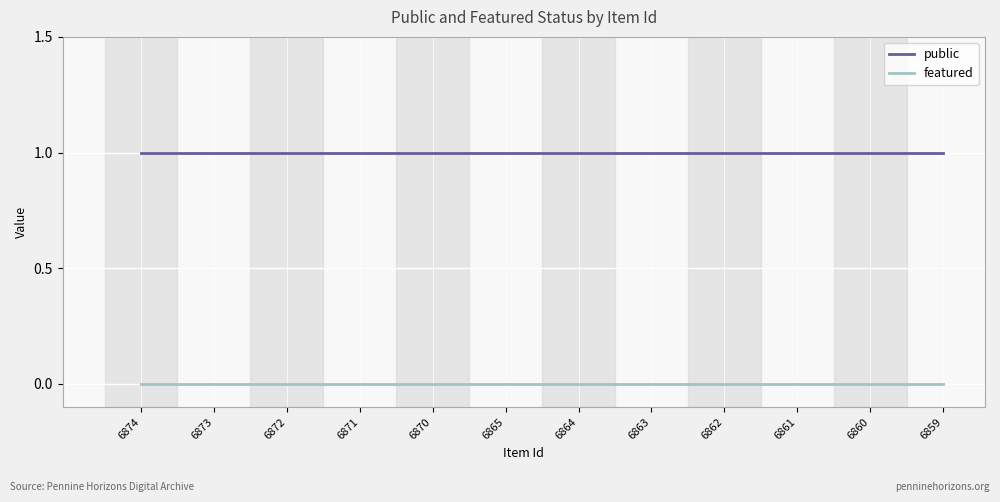

Is the value of public at 6862 greater than the value of featured at 6861?

Yes